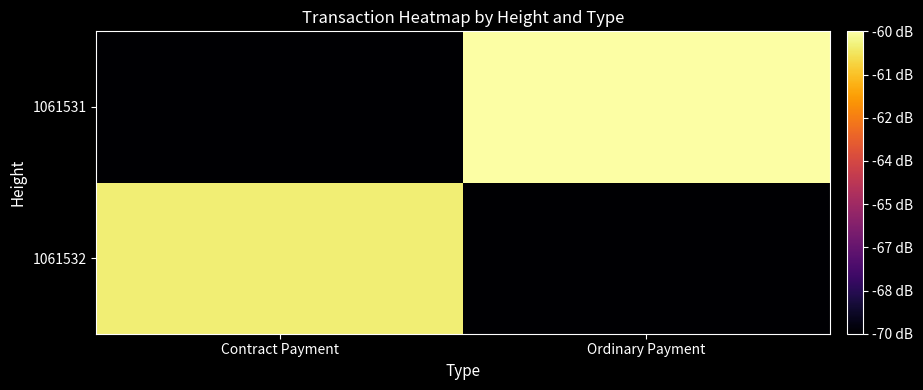

Which series has the widest spread of values?

1061531